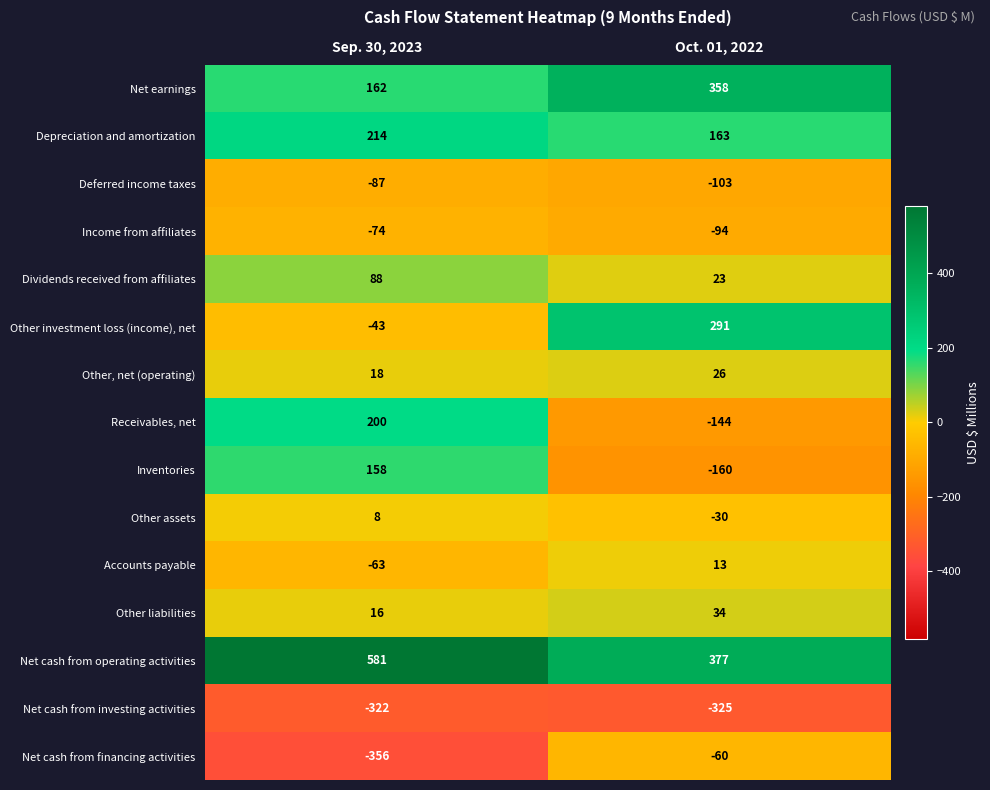

Is it true that Accounts payable equals -17 at Sep. 30, 2023?

False